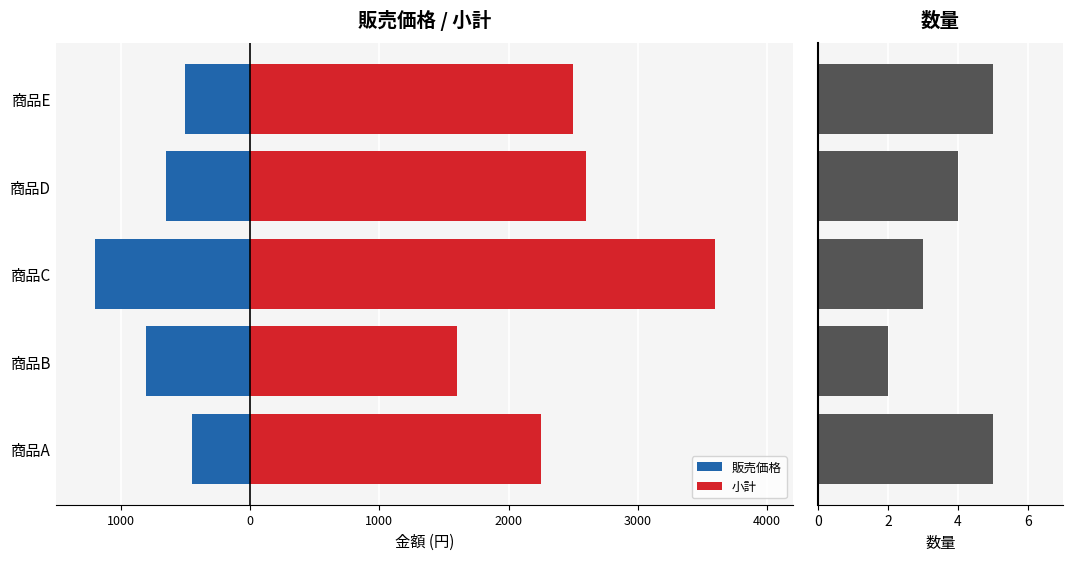

What value does the 販売価格 series have at 商品D, to the nearest 50?

-650